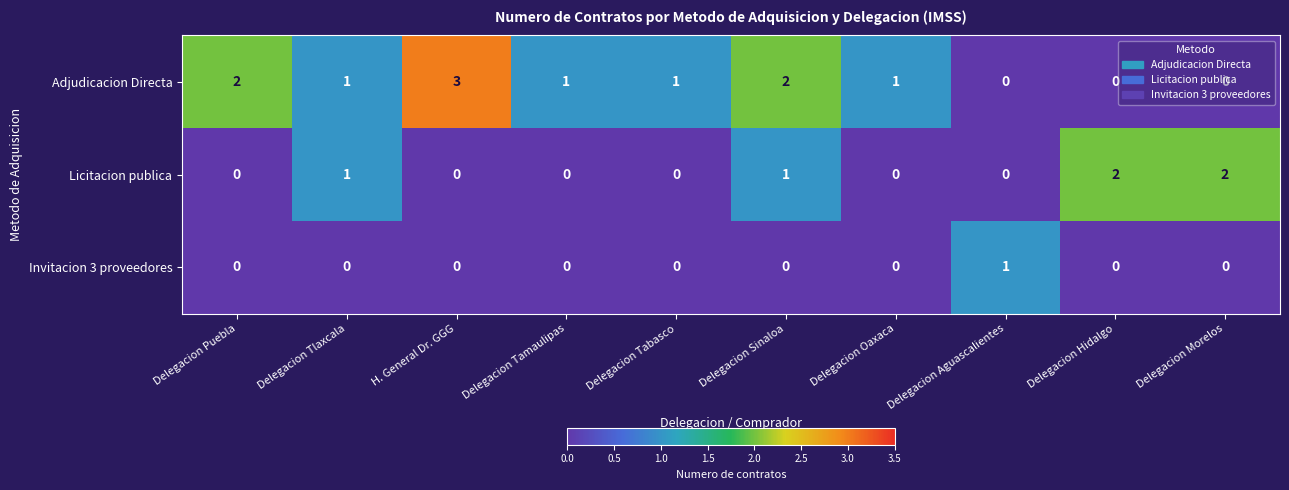

True or false: Licitacion publica has a value of 1 at Delegacion Tamaulipas.

False